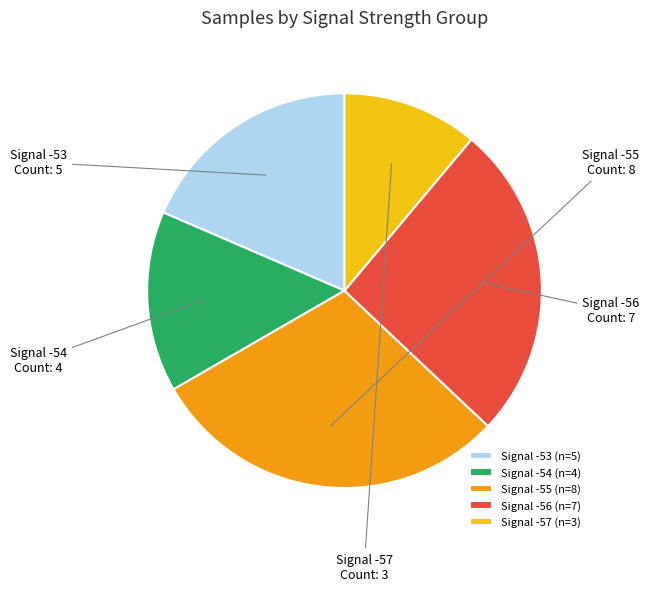

Approximately how many times larger is the value at Signal -56 compared to Signal -57?

2.3